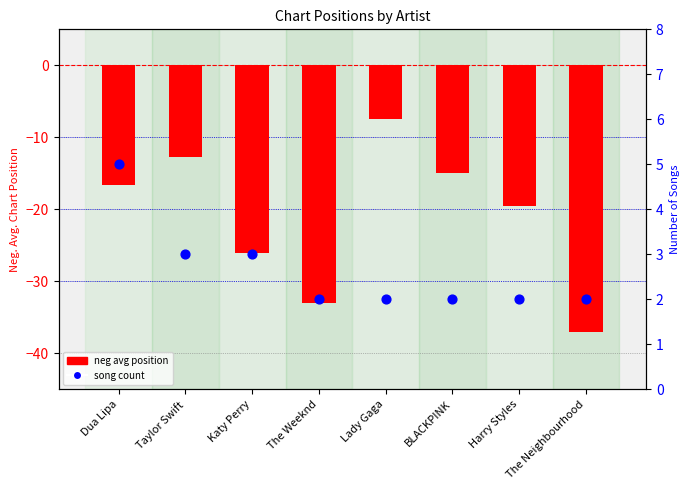

Is the value of neg avg position at Taylor Swift greater than the value of song count at The Weeknd?

No